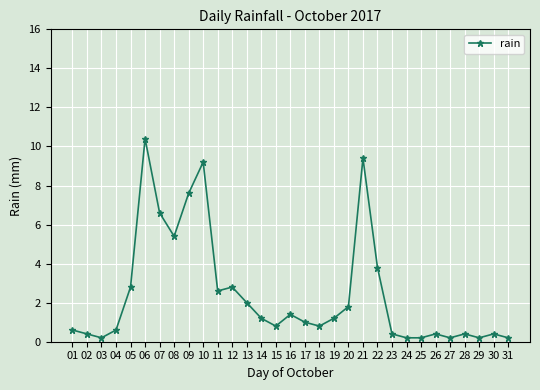

How many categories are shown in the chart?

31